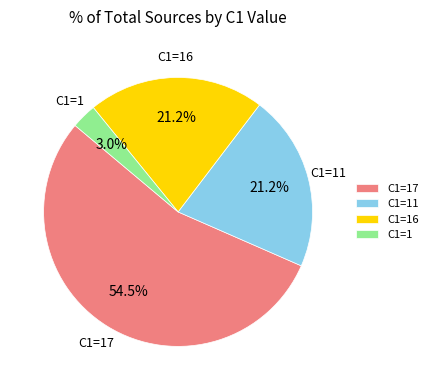

Approximately how many times larger is the value at C1=17 compared to C1=16?

2.6